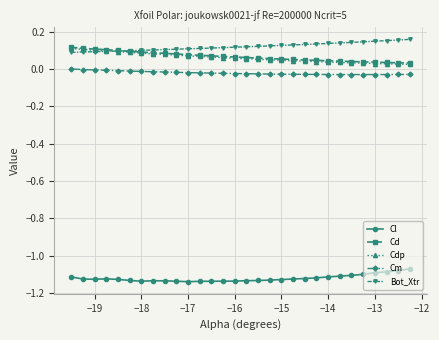

True or false: Bot_Xtr and Cl cross at least once.

False